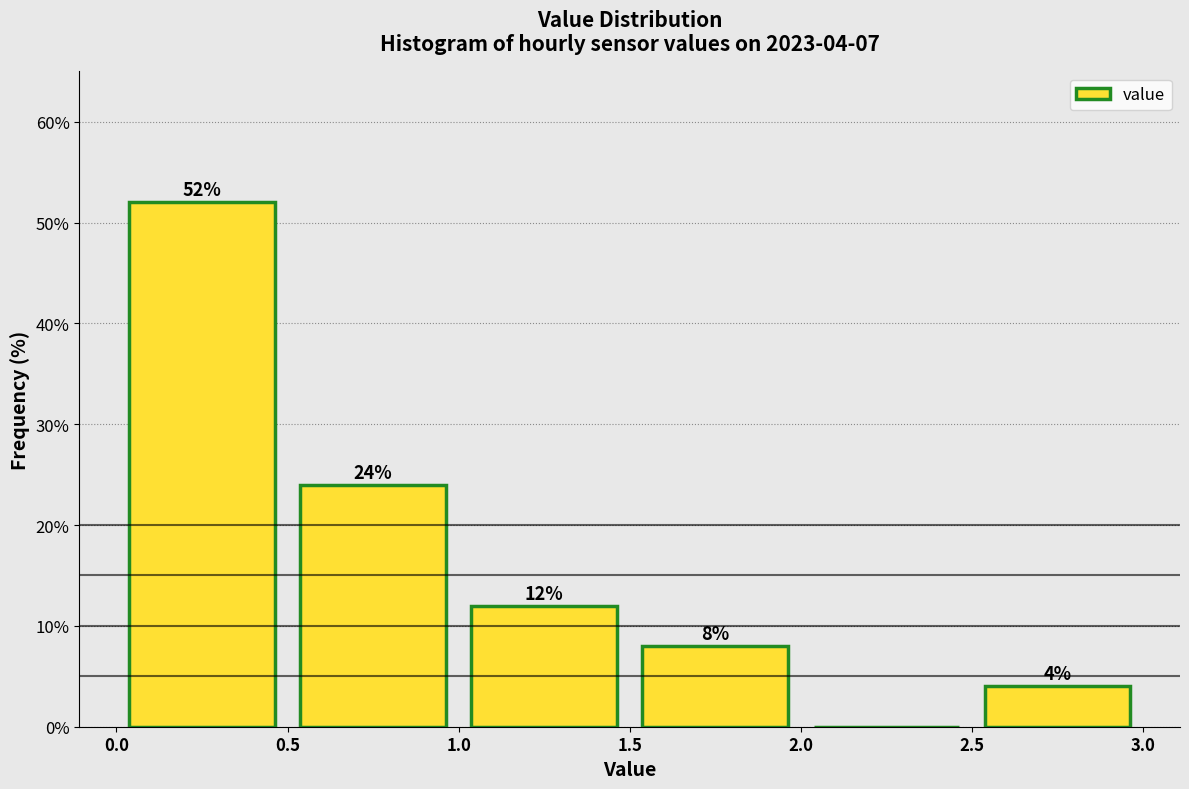

Which range on the x-axis has the tallest bar?

0.0 to 0.5